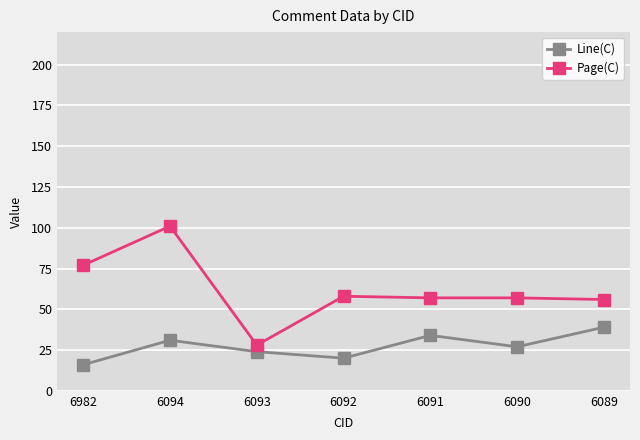

Where is the first local minimum for Page(C)?

6093